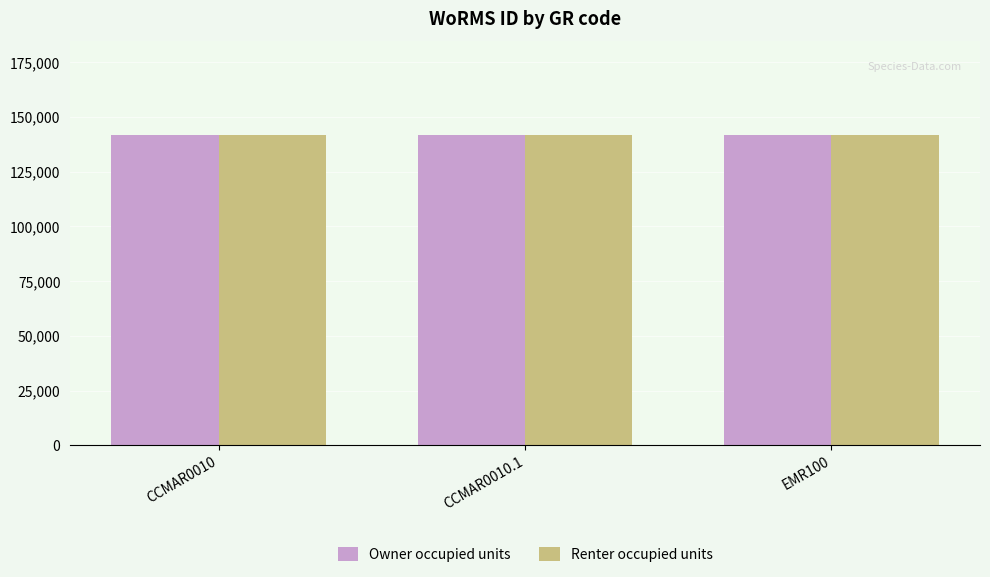

The Renter occupied units series shows 141907 at CCMAR0010. True or false?

True